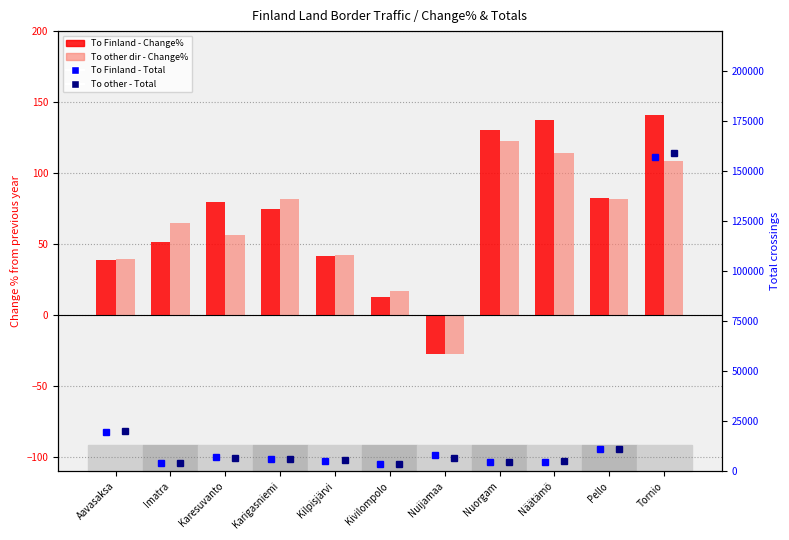

What is the total value across all series at Imatra?

116.1